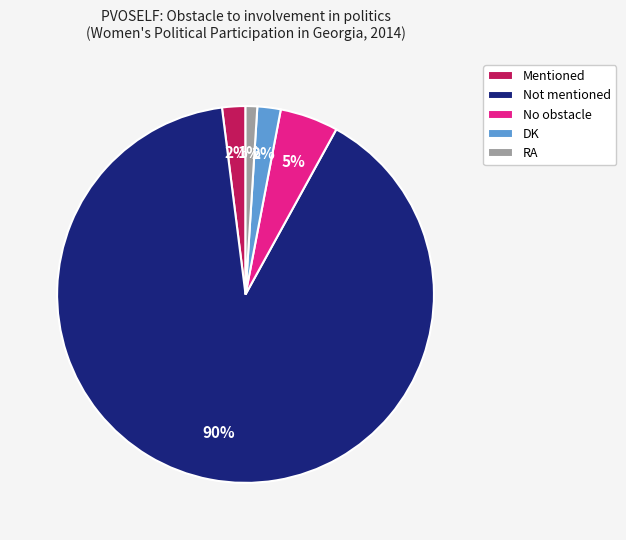

To the nearest percent, what is the difference between the RA and DK slice percentages?

1%